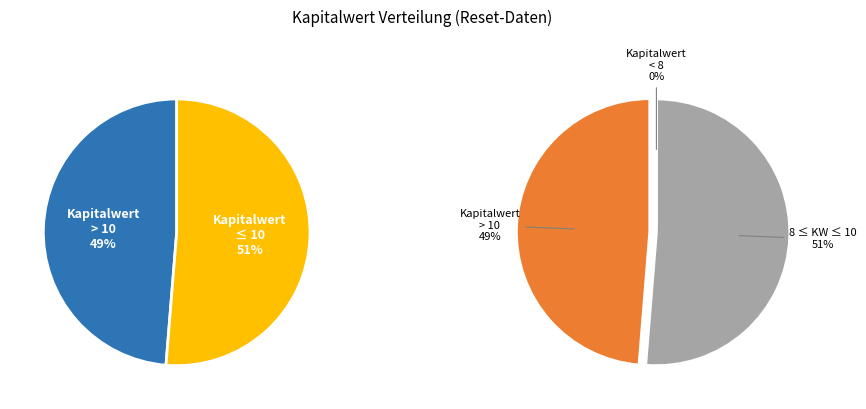

Do 12 and 8 together represent more than half of the pie?

No